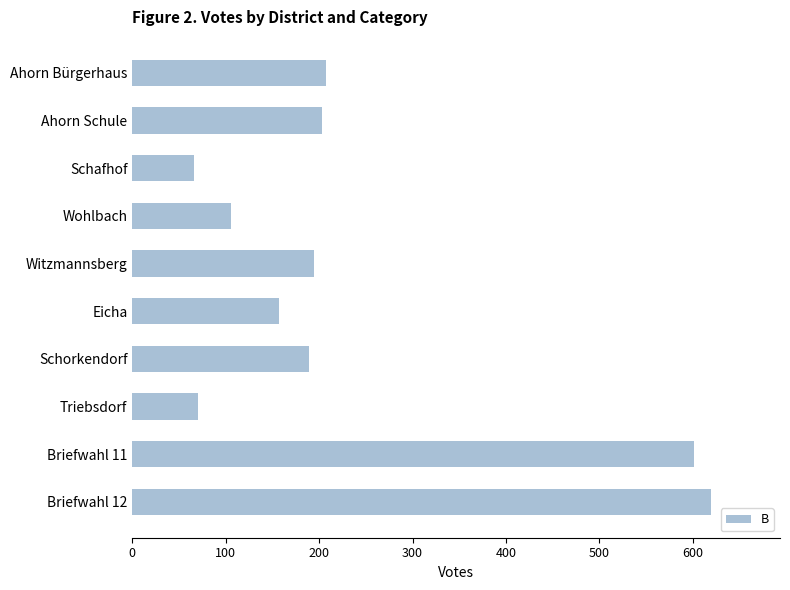

What is the maximum value shown in the chart?

619